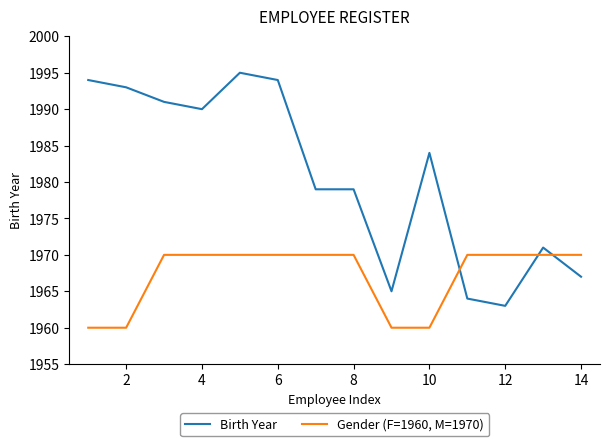

True or false: Birth Year and Gender (F=1960, M=1970) intersect in this chart.

True